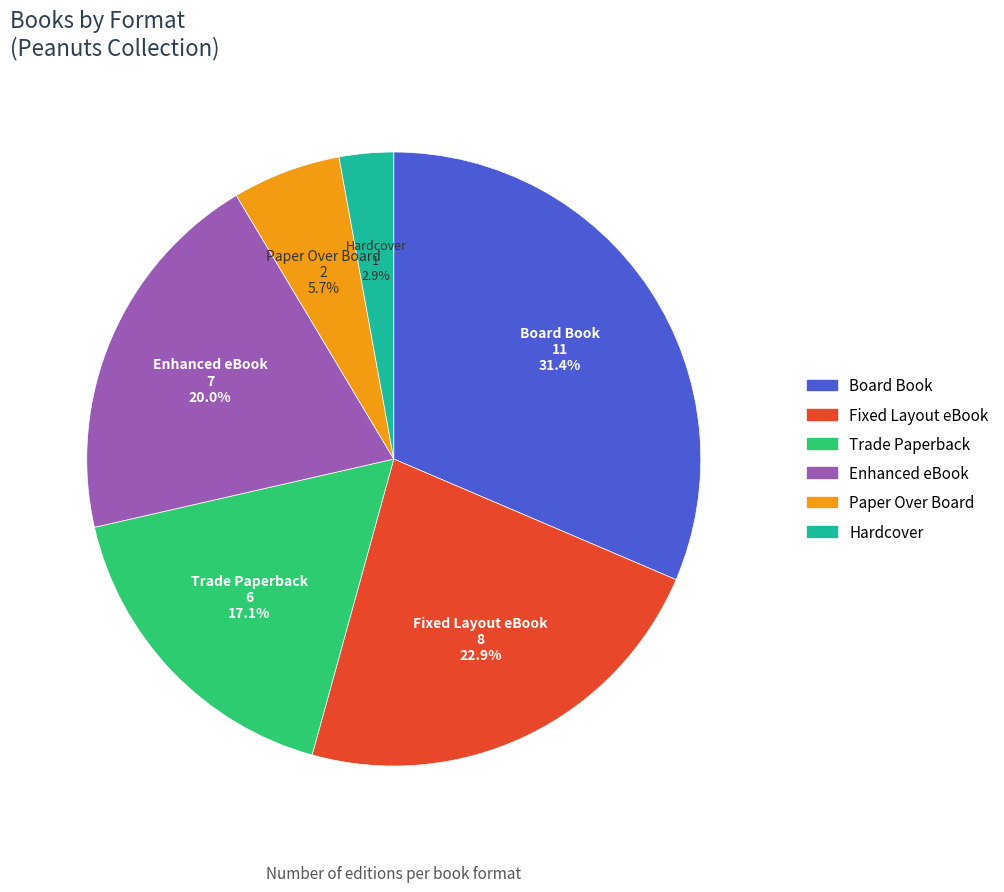

What is the total percentage of Enhanced eBook and Hardcover?

22.9%